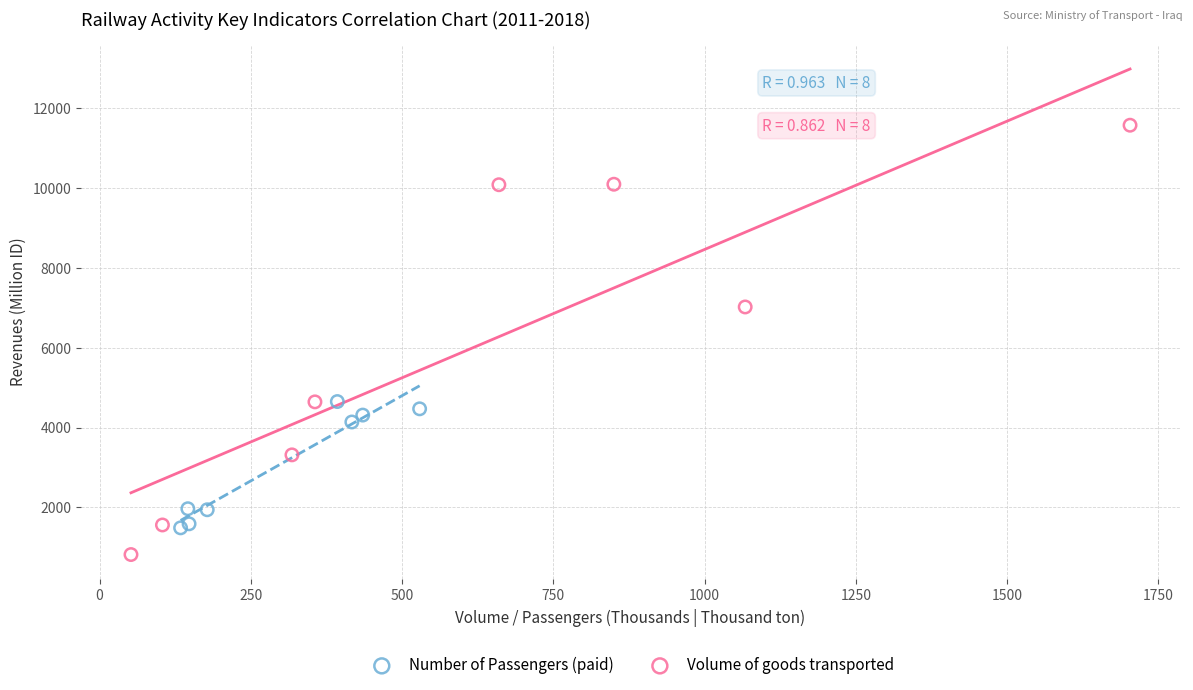

Which series contains the highest Y value?

Volume of goods transported